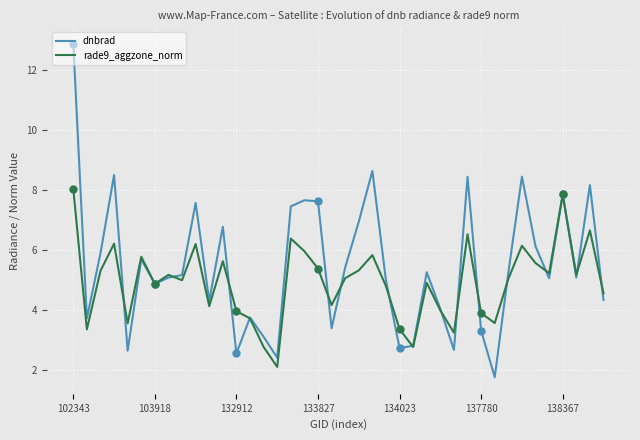

Rank the series by their average value, from lowest to highest.

rade9_aggzone_norm, dnbrad